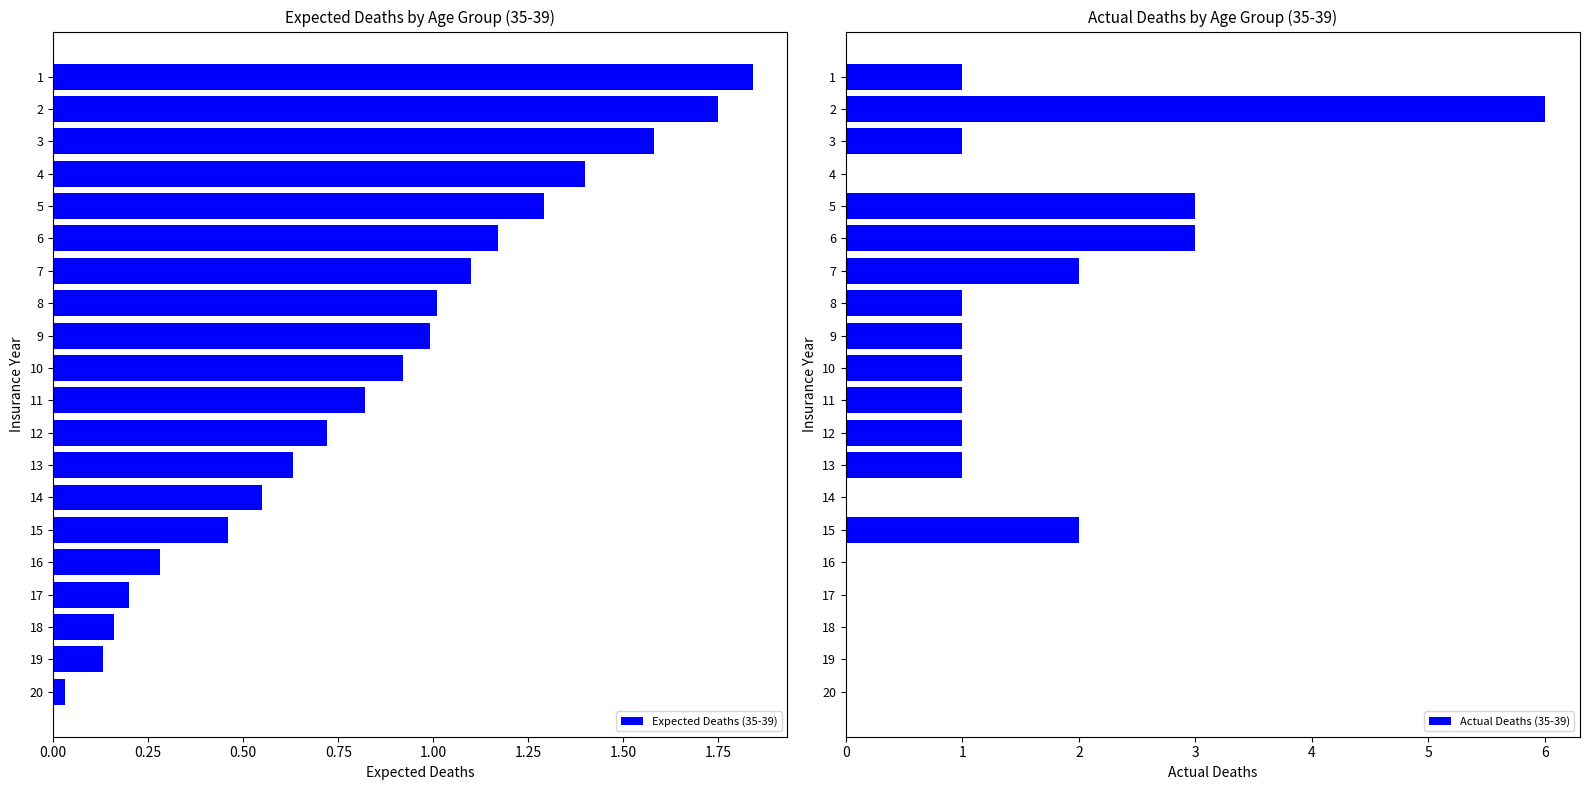

Is it true that Expected Deaths (35-39) equals 1.6 at 10?

False